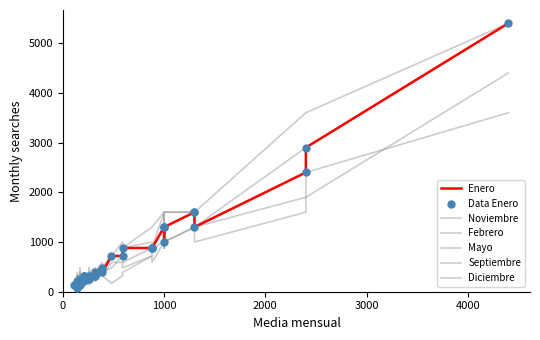

Which series contains the highest Y value?

Enero